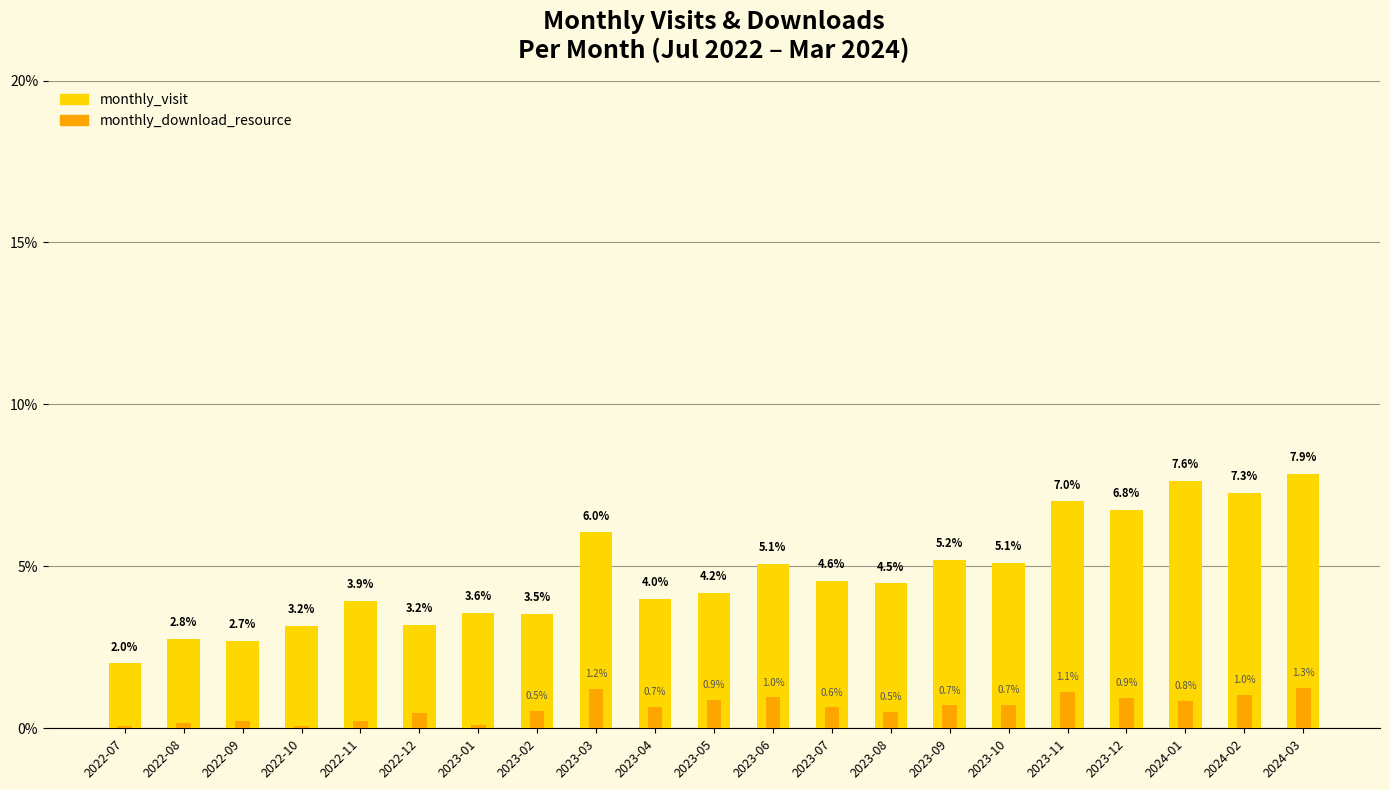

At which label is monthly_visit closest to 4?

2023-04